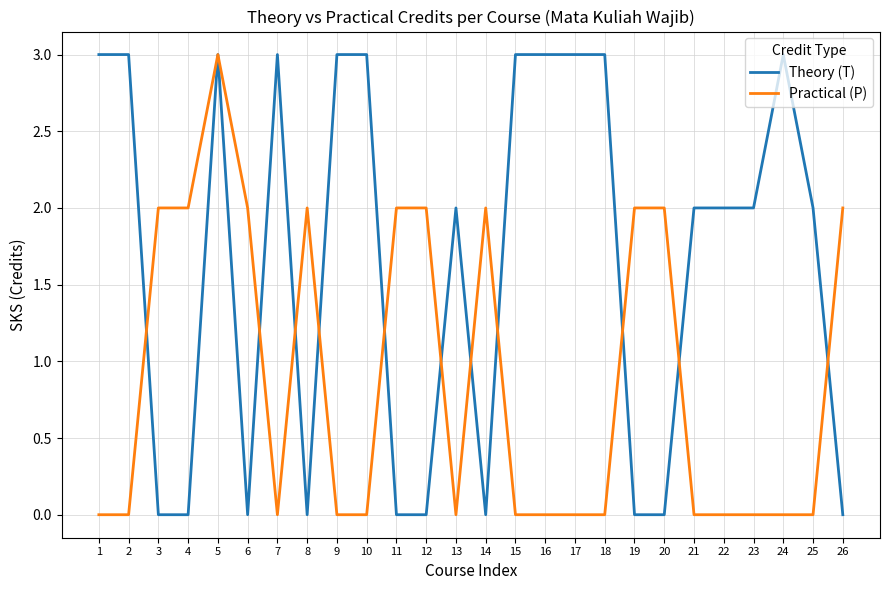

At how many categories does at least one series exceed 1?

26